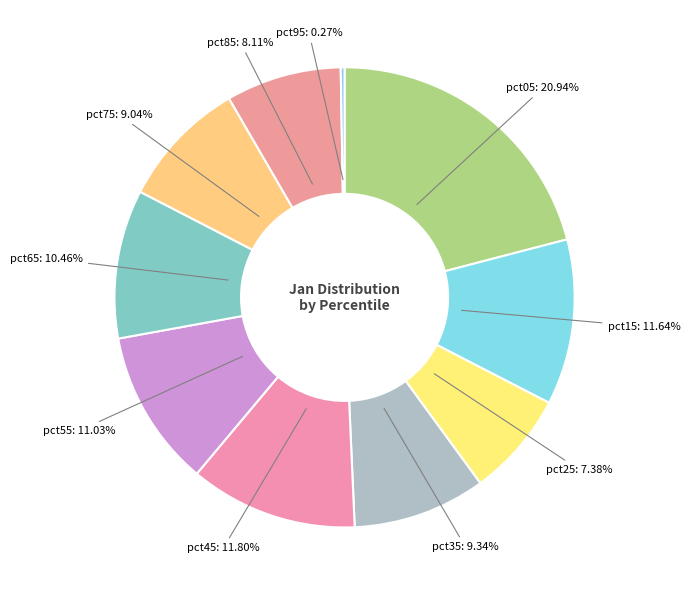

To the nearest percent, what is the difference between the largest and smallest slice percentages?

21%